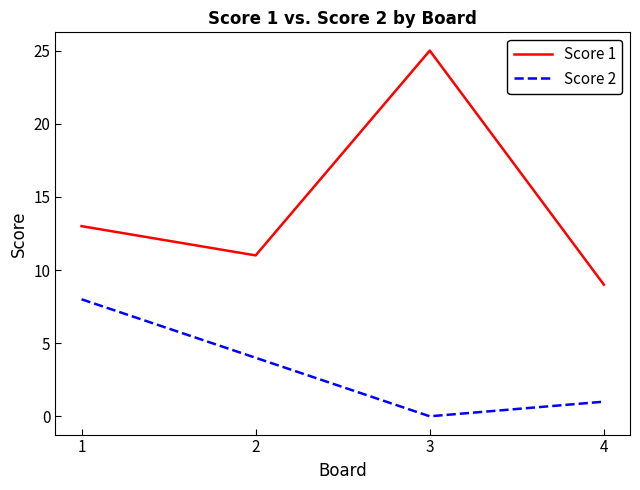

The value of Score 2 at 4 is 1. True or false?

True